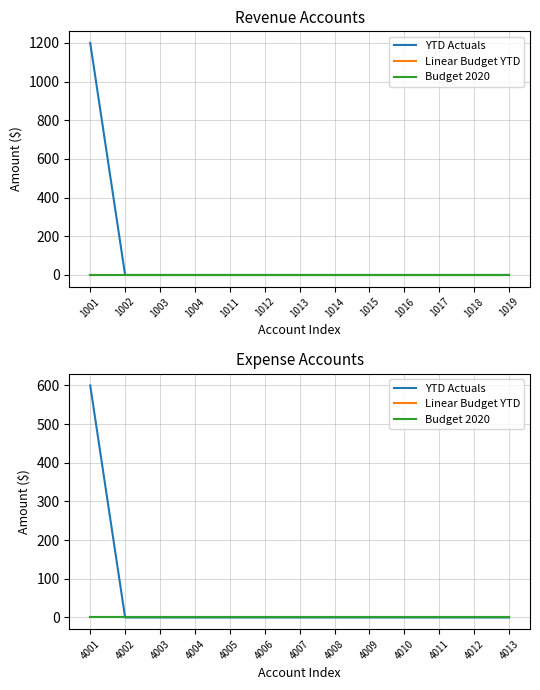

Between 4004 and 4005, which is larger?

4004